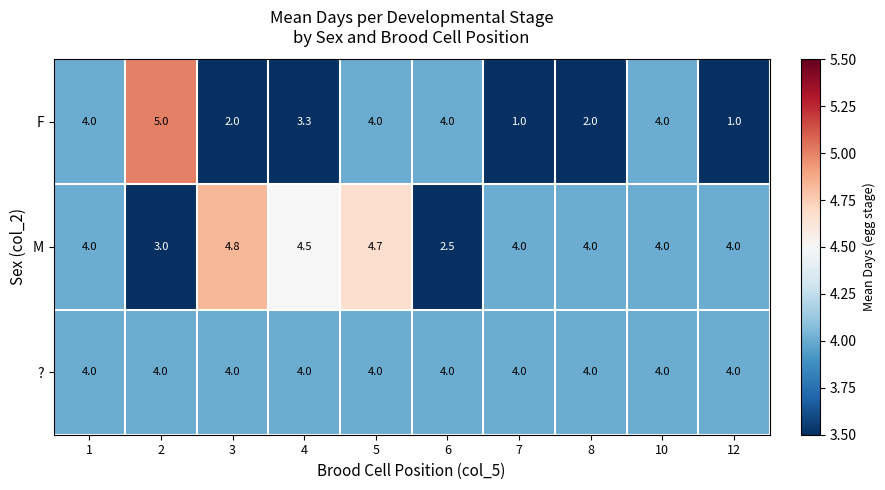

List the series in order of their peak value, highest first.

F, M, ?